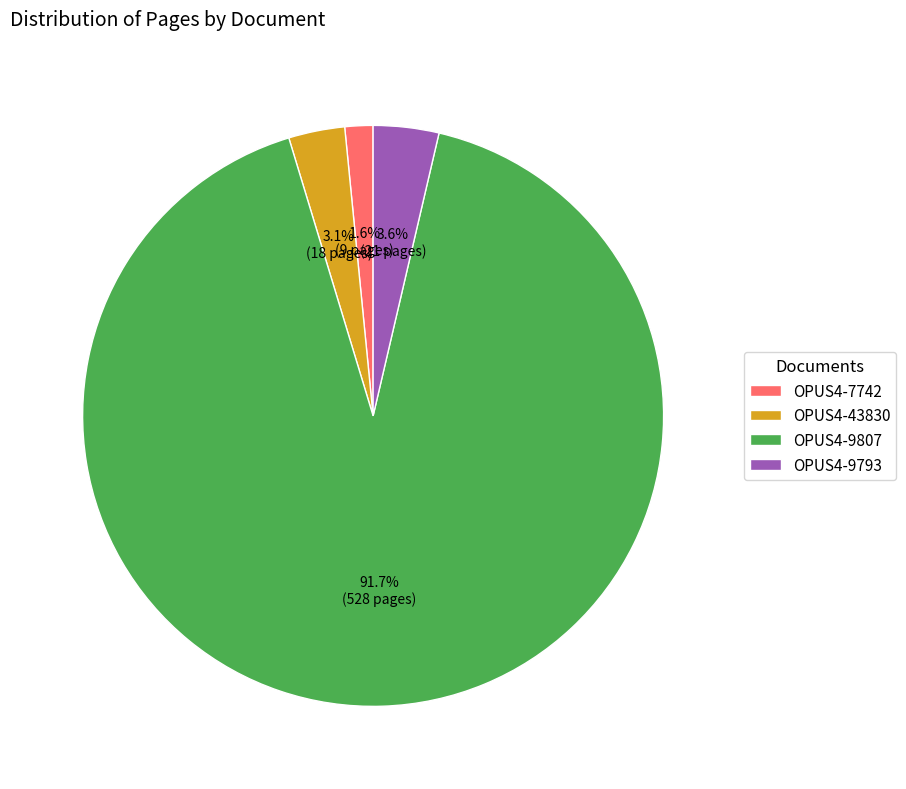

Rank the categories by value from highest to lowest.

OPUS4-9807, OPUS4-9793, OPUS4-43830, OPUS4-7742